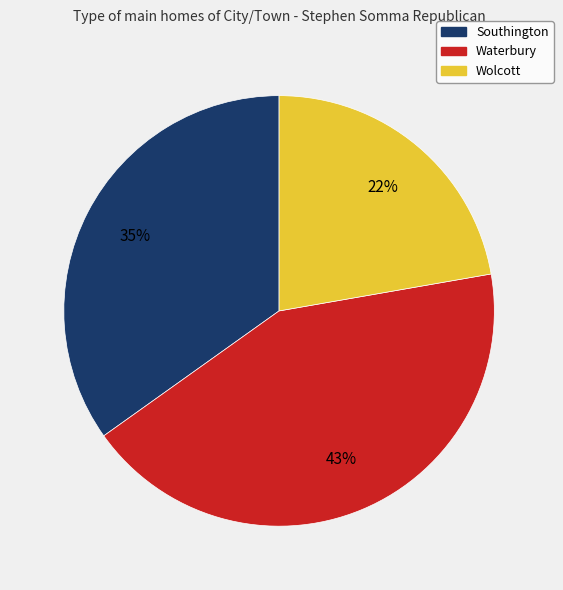

To the nearest percent, what is the combined percentage of Waterbury and Southington?

78%